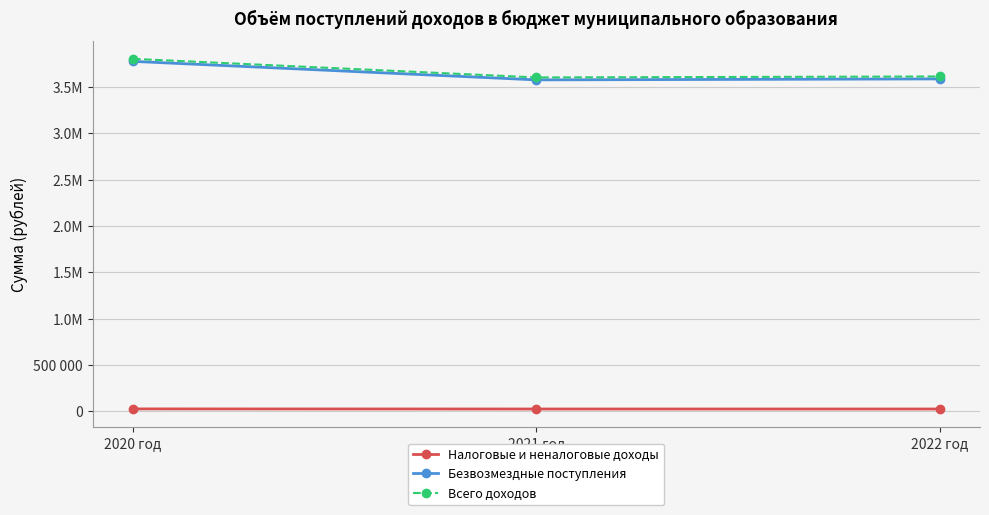

What are all the series names shown in the legend?

Налоговые и неналоговые доходы, Безвозмездные поступления, Всего доходов